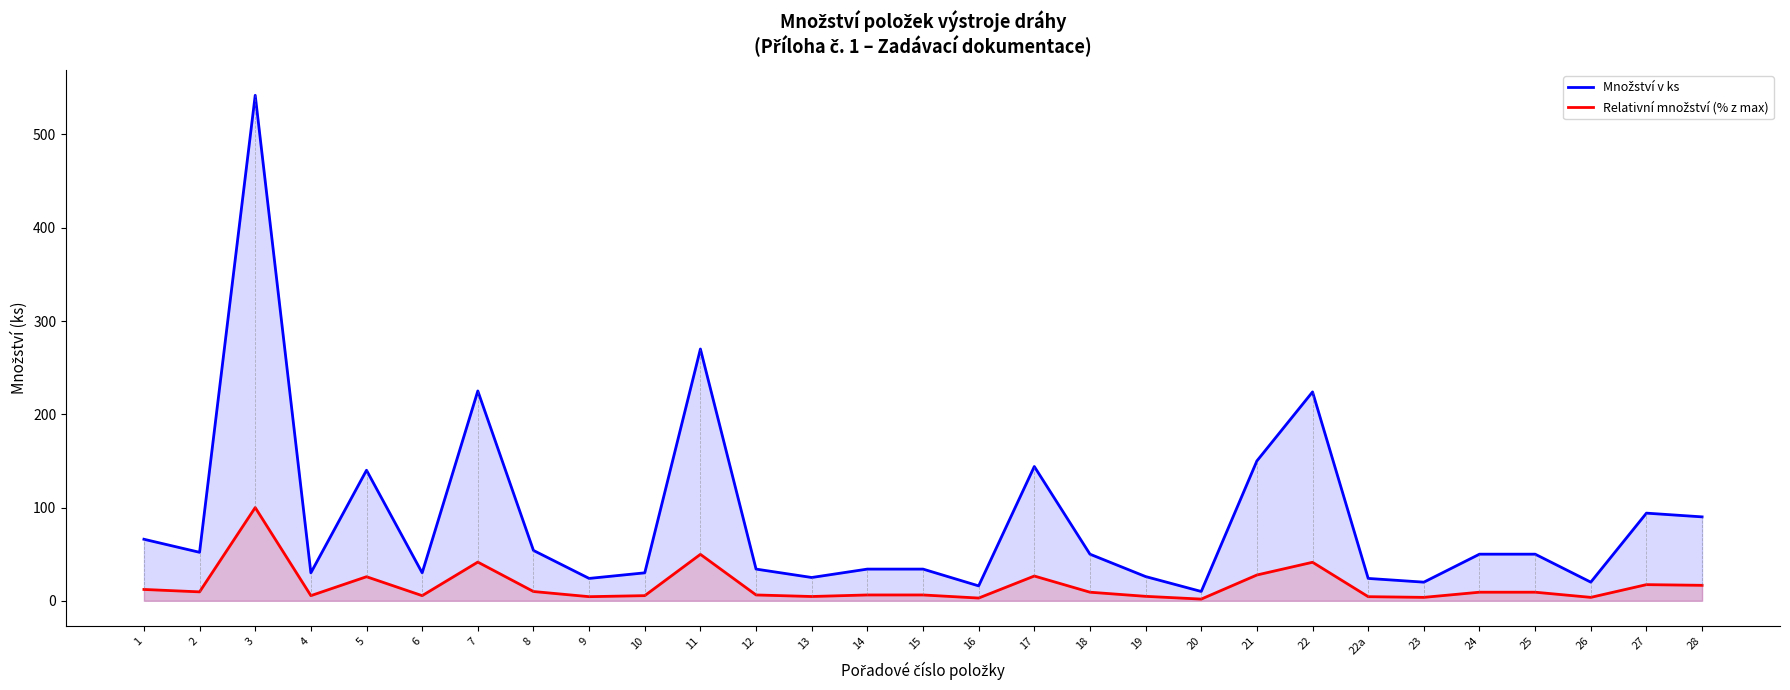

What is the difference between the maximum and minimum values in the Relativní množství (% z max) series?

98.2